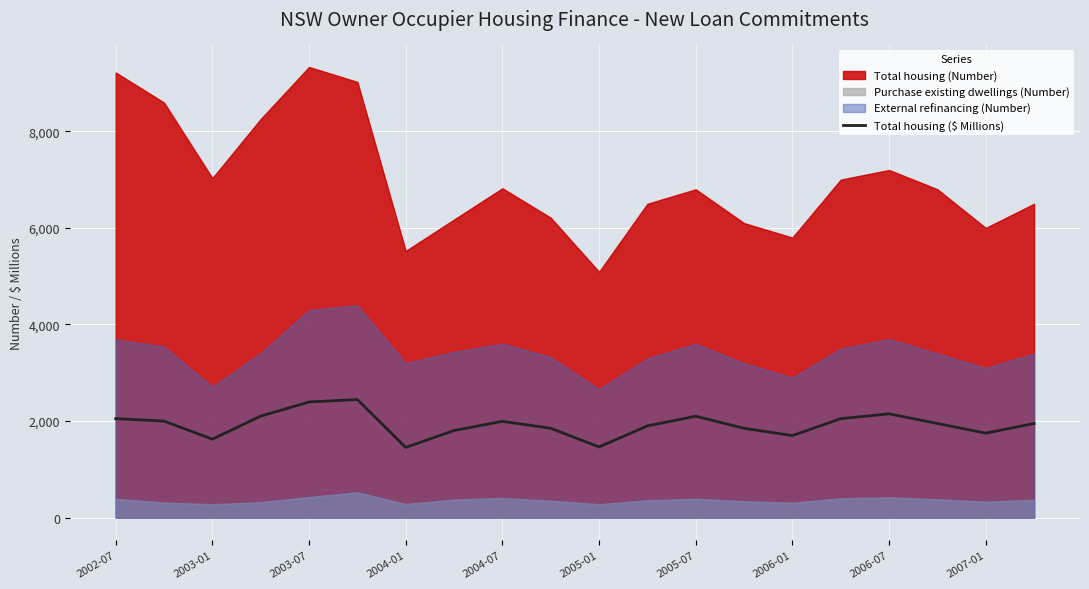

The value of Total housing ($ Millions) at 2003-01 is 1625.3. True or false?

True